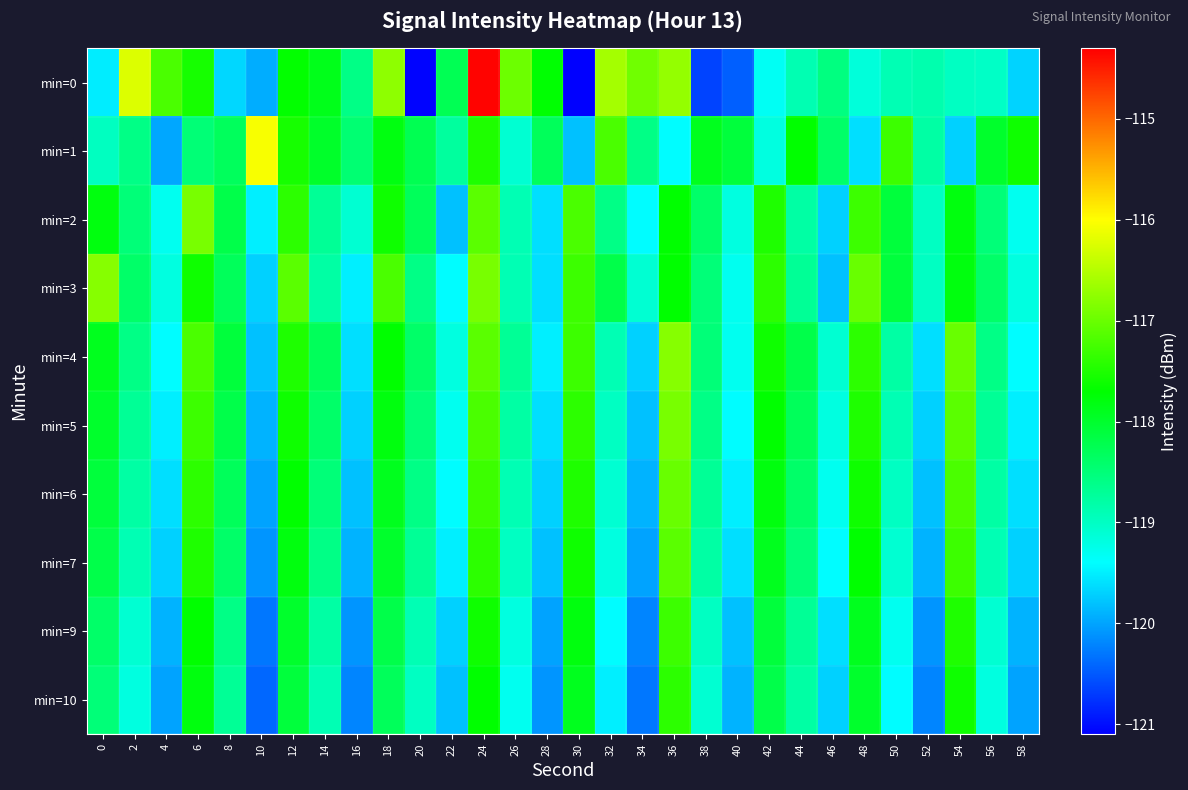

Reading left to right, what are all the values shown in this chart?

min=0: 0=-119.5	2=-116.2	4=-117.2	6=-117.5	8=-119.7	10=-119.9	12=-117.7	14=-117.9	16=-118.6	18=-116.7	20=-121.1	22=-118.3	24=-114.3	26=-117.0	28=-117.7	30=-121.1	32=-116.6	34=-117.0	36=-116.7	38=-120.6	40=-120.5	42=-119.3	44=-118.9	46=-118.6	48=-119.2	50=-118.9	52=-118.9	54=-119.0	56=-119.0	58=-119.7
min=1: 0=-119.0	2=-118.6	4=-120.0	6=-118.5	8=-118.3	10=-116.0	12=-117.5	14=-118.0	16=-118.5	18=-117.8	20=-118.2	22=-118.8	24=-117.5	26=-119.1	28=-118.3	30=-119.8	32=-117.2	34=-118.6	36=-119.4	38=-117.9	40=-118.1	42=-119.2	44=-117.7	46=-118.4	48=-119.6	50=-117.3	52=-118.8	54=-119.7	56=-118.0	58=-117.6
min=2: 0=-117.8	2=-118.5	4=-119.3	6=-116.9	8=-118.2	10=-119.5	12=-117.4	14=-118.7	16=-119.1	18=-117.6	20=-118.3	22=-119.8	24=-117.1	26=-118.9	28=-119.6	30=-117.2	32=-118.6	34=-119.4	36=-117.7	38=-118.4	40=-119.2	42=-117.5	44=-118.8	46=-119.7	48=-117.3	50=-118.1	52=-119.0	54=-117.8	56=-118.5	58=-119.3
min=3: 0=-116.8	2=-118.4	4=-119.2	6=-117.6	8=-118.3	10=-119.7	12=-117.1	14=-118.8	16=-119.5	18=-117.2	20=-118.6	22=-119.4	24=-116.9	26=-118.9	28=-119.6	30=-117.3	32=-118.2	34=-119.1	36=-117.7	38=-118.5	40=-119.3	42=-117.4	44=-118.7	46=-119.8	48=-117.0	50=-118.1	52=-119.0	54=-117.8	56=-118.4	58=-119.2
min=4: 0=-117.9	2=-118.6	4=-119.4	6=-117.2	8=-118.1	10=-119.8	12=-117.5	14=-118.3	16=-119.6	18=-117.7	20=-118.4	22=-119.2	24=-117.1	26=-118.7	28=-119.5	30=-117.3	32=-118.9	34=-119.7	36=-116.8	38=-118.5	40=-119.3	42=-117.6	44=-118.2	46=-119.1	48=-117.4	50=-118.8	52=-119.6	54=-117.0	56=-118.6	58=-119.4
min=5: 0=-118.0	2=-118.7	4=-119.5	6=-117.3	8=-118.2	10=-119.9	12=-117.6	14=-118.4	16=-119.7	18=-117.8	20=-118.5	22=-119.3	24=-117.2	26=-118.8	28=-119.6	30=-117.4	32=-119.0	34=-119.8	36=-116.9	38=-118.6	40=-119.4	42=-117.7	44=-118.3	46=-119.2	48=-117.5	50=-118.9	52=-119.7	54=-117.1	56=-118.7	58=-119.5
min=6: 0=-118.1	2=-118.8	4=-119.6	6=-117.4	8=-118.3	10=-120.0	12=-117.7	14=-118.5	16=-119.8	18=-117.9	20=-118.6	22=-119.4	24=-117.3	26=-118.9	28=-119.7	30=-117.5	32=-119.1	34=-119.9	36=-117.0	38=-118.7	40=-119.5	42=-117.8	44=-118.4	46=-119.3	48=-117.6	50=-119.0	52=-119.8	54=-117.2	56=-118.8	58=-119.6
min=7: 0=-118.2	2=-118.9	4=-119.7	6=-117.5	8=-118.4	10=-120.1	12=-117.8	14=-118.6	16=-119.9	18=-118.0	20=-118.7	22=-119.5	24=-117.4	26=-119.0	28=-119.8	30=-117.6	32=-119.2	34=-120.0	36=-117.1	38=-118.8	40=-119.6	42=-117.9	44=-118.5	46=-119.4	48=-117.7	50=-119.1	52=-119.9	54=-117.3	56=-118.9	58=-119.7
min=9: 0=-118.4	2=-119.1	4=-119.9	6=-117.7	8=-118.6	10=-120.3	12=-118.0	14=-118.8	16=-120.1	18=-118.2	20=-118.9	22=-119.7	24=-117.6	26=-119.2	28=-120.0	30=-117.8	32=-119.4	34=-120.2	36=-117.3	38=-119.0	40=-119.8	42=-118.1	44=-118.7	46=-119.6	48=-117.9	50=-119.3	52=-120.1	54=-117.5	56=-119.1	58=-119.9
min=10: 0=-118.5	2=-119.2	4=-120.0	6=-117.8	8=-118.7	10=-120.4	12=-118.1	14=-118.9	16=-120.2	18=-118.3	20=-119.0	22=-119.8	24=-117.7	26=-119.3	28=-120.1	30=-117.9	32=-119.5	34=-120.3	36=-117.4	38=-119.1	40=-119.9	42=-118.2	44=-118.8	46=-119.7	48=-118.0	50=-119.4	52=-120.2	54=-117.6	56=-119.2	58=-120.0